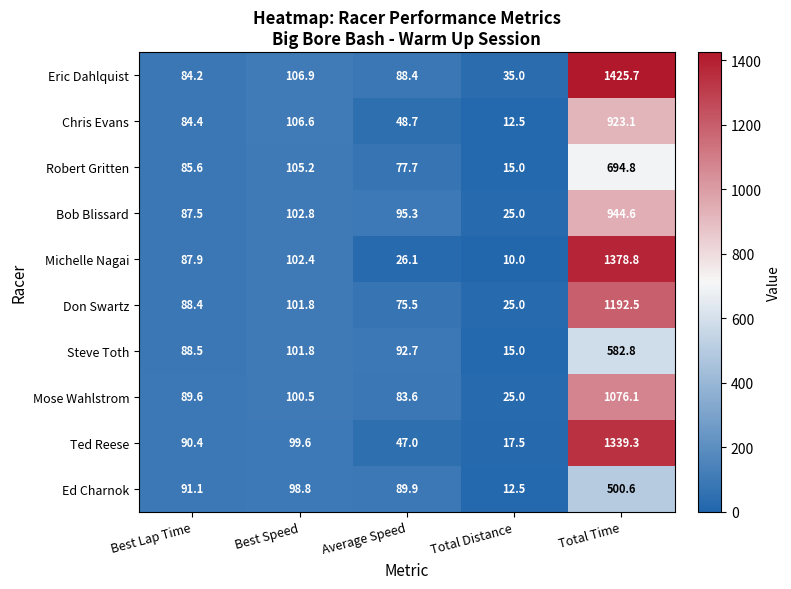

Which series has the widest spread of values?

Eric Dahlquist